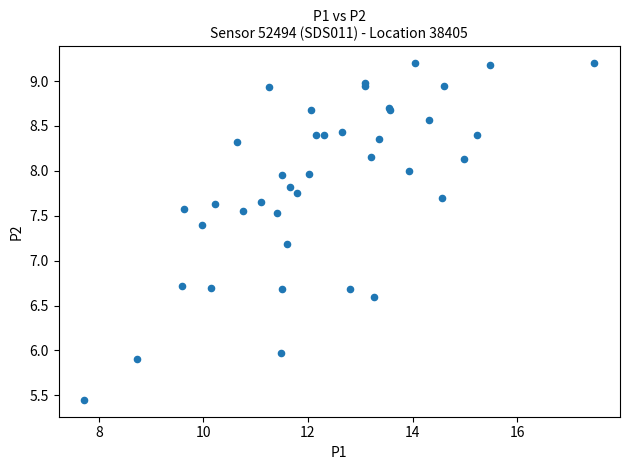

What Y value in the scatter plot is closest to 7?

7.2